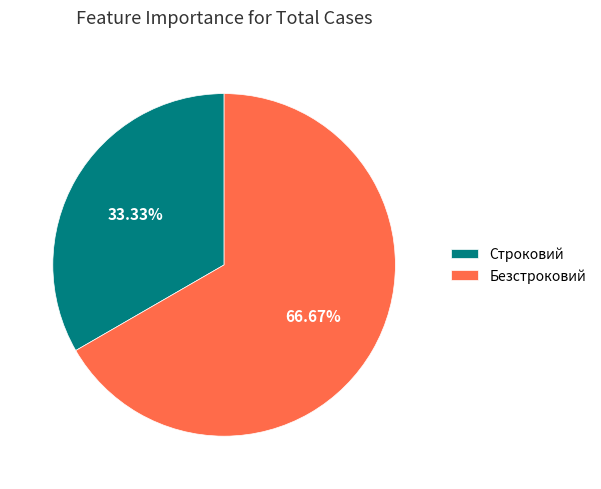

Is it true that Безстроковий is 67% of the pie?

True